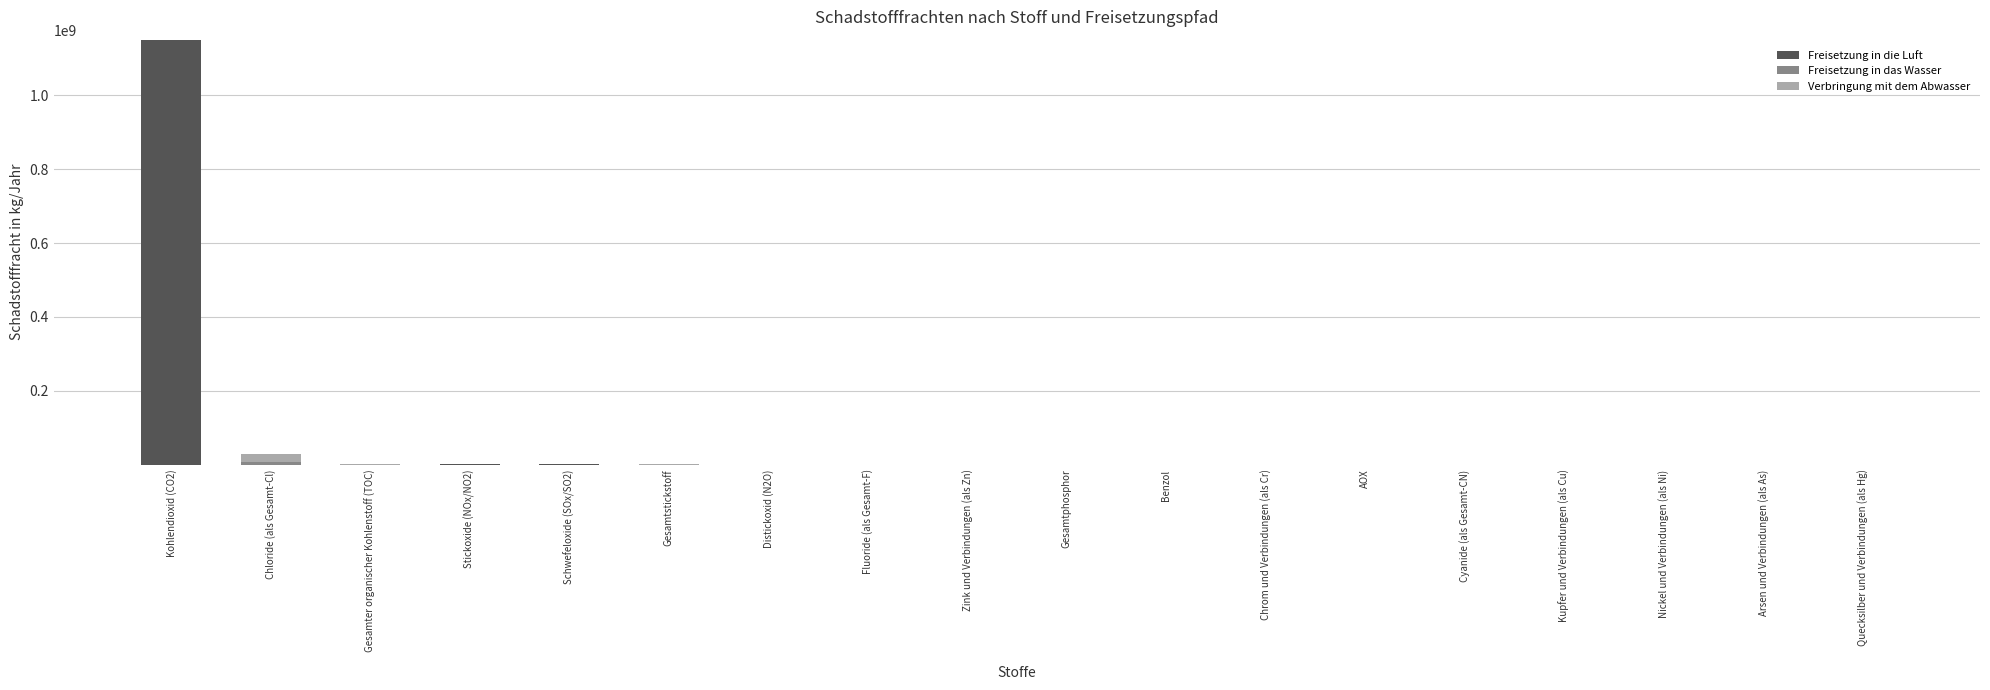

What is the maximum value for Freisetzung in die Luft?

1151000000